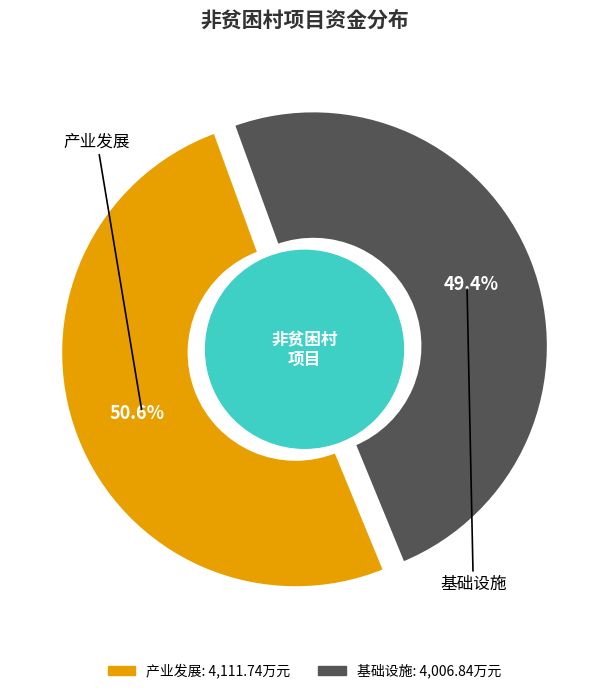

Which has a higher value, 产业发展 or 基础设施?

产业发展